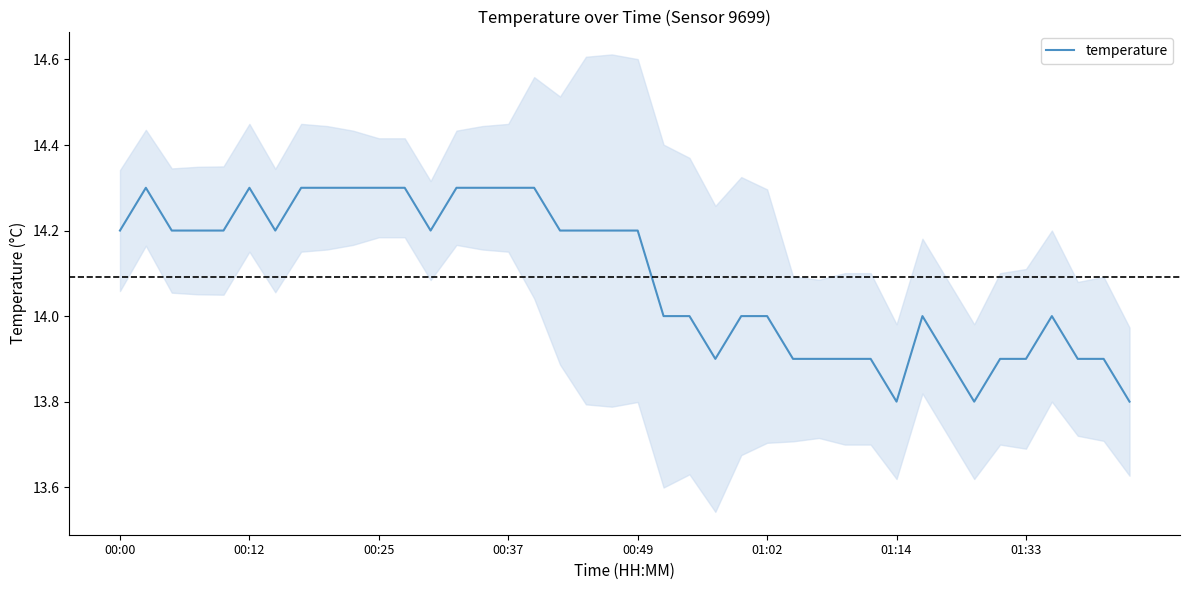

Reading left to right, list all the values displayed in this chart.

14.2	14.3	14.2	14.2	14.2	14.3	14.2	14.3	14.3	14.3	14.3	14.3	14.2	14.3	14.3	14.3	14.3	14.2	14.2	14.2	14.2	14.0	14.0	13.9	14.0	14.0	13.9	13.9	13.9	13.9	13.8	14.0	13.9	13.8	13.9	13.9	14.0	13.9	13.9	13.8